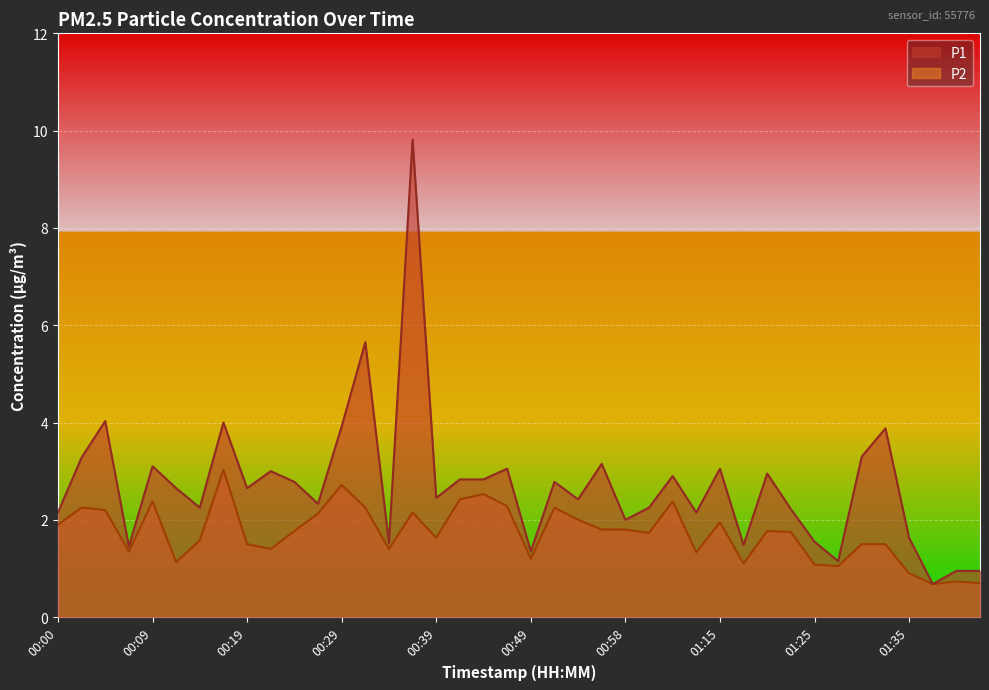

List the series in order of their peak value, lowest first.

P2, P1